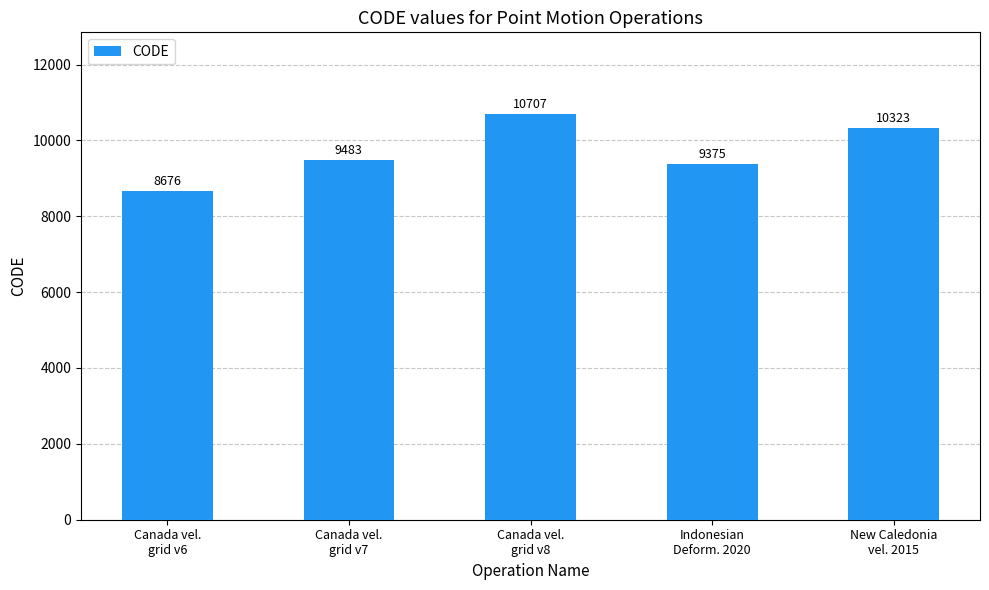

What is the maximum value shown in the chart?

10707